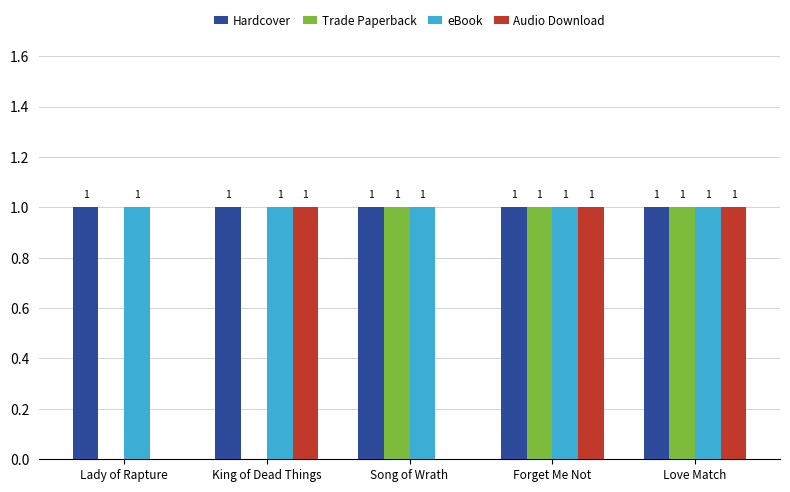

Between Song of Wrath and Love Match, which series saw the biggest shift?

Audio Download